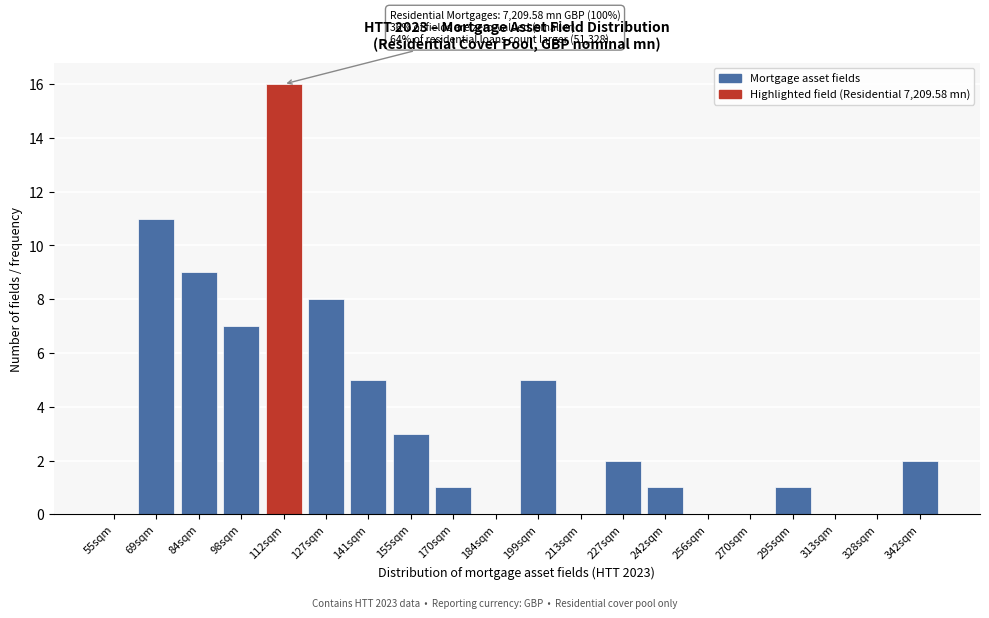

Reading left to right, list all the values displayed in this chart.

55sqm=0	69sqm=11	84sqm=9	98sqm=7	112sqm=16	127sqm=8	141sqm=5	155sqm=3	170sqm=1	184sqm=0	199sqm=5	213sqm=0	227sqm=2	242sqm=1	256sqm=0	270sqm=0	295sqm=1	313sqm=0	328sqm=0	342sqm=2